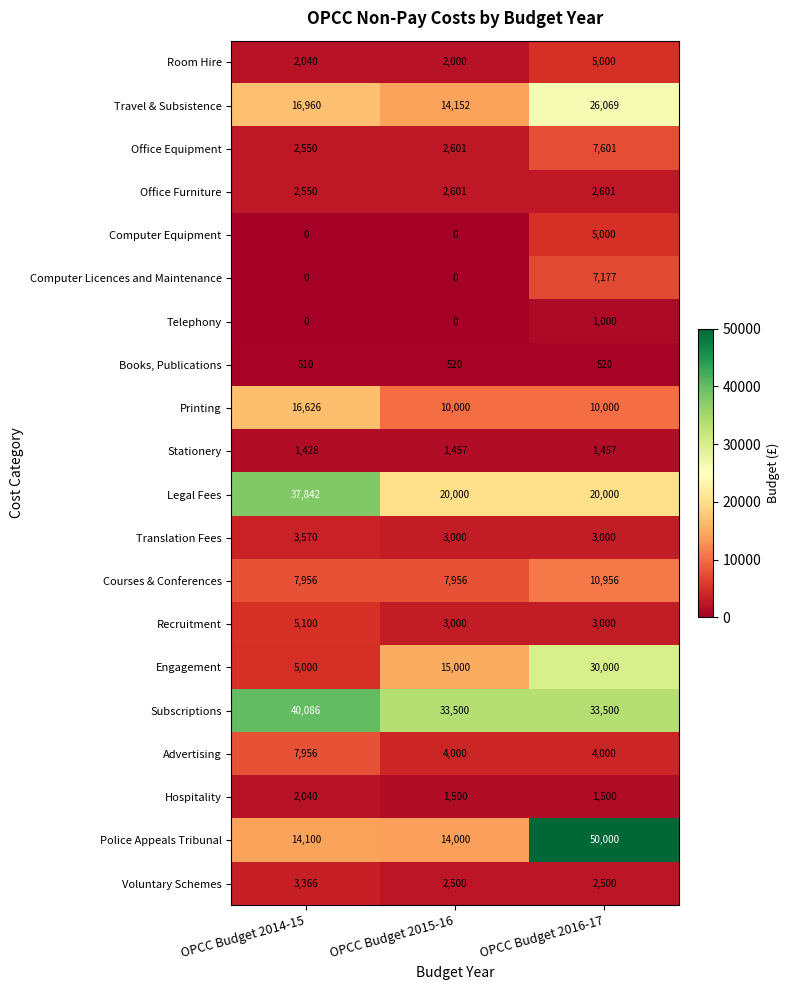

What value does the Printing series have at OPCC Budget 2016-17, to the nearest 10?

10000